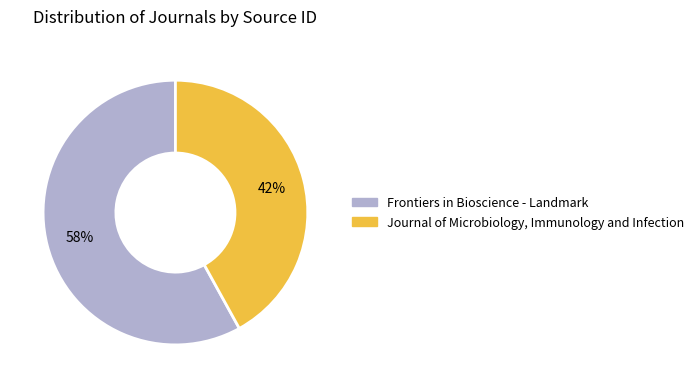

To the nearest percent, what portion does Journal of Microbiology, Immunology and Infection represent?

42%